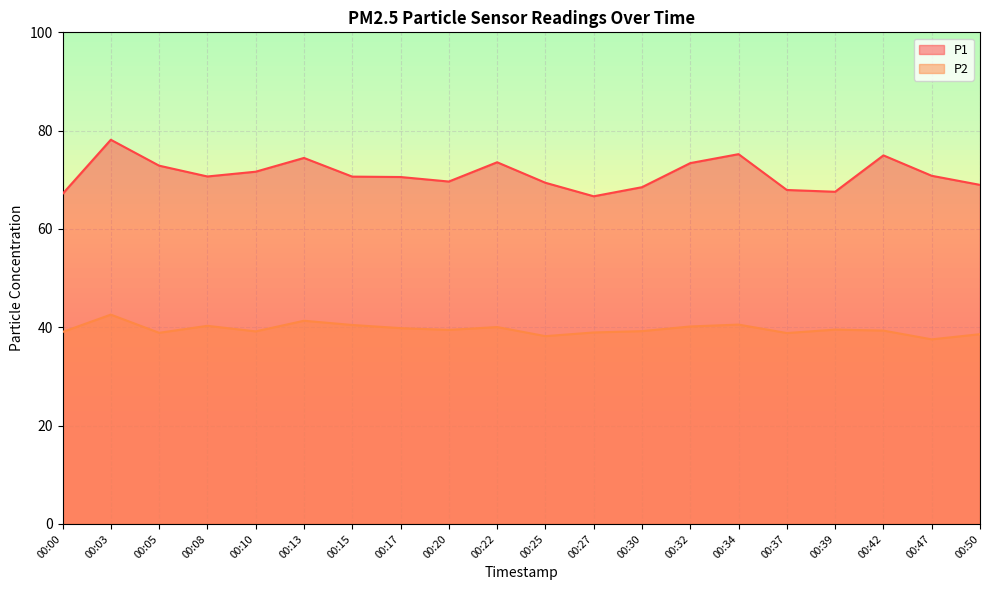

True or false: P1 has a value of 31.0 at 00:08.

False